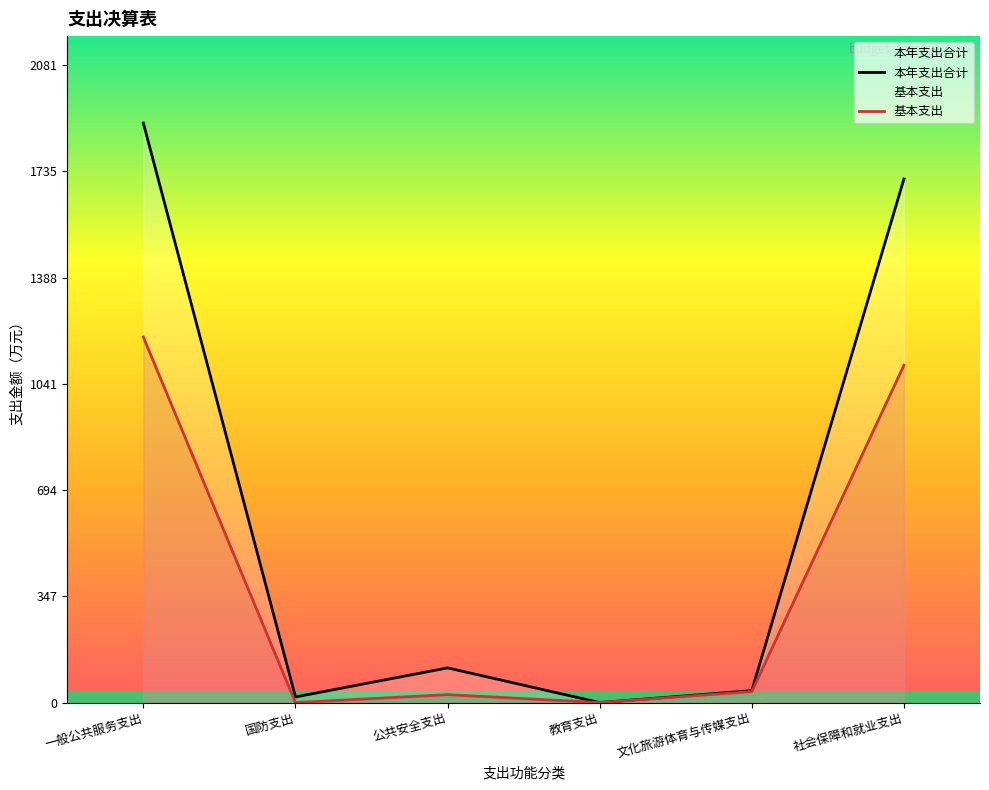

Rank the series at 一般公共服务支出 from lowest to highest value.

基本支出, 本年支出合计